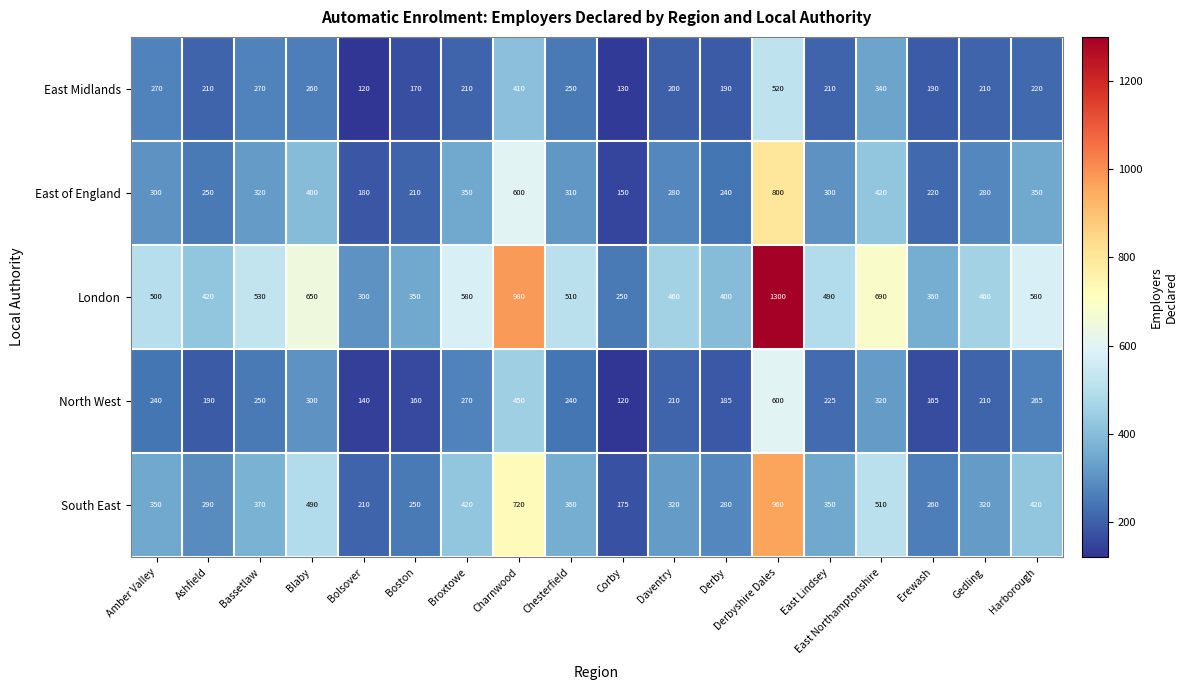

Is it true that London equals 530 at Bassetlaw?

True